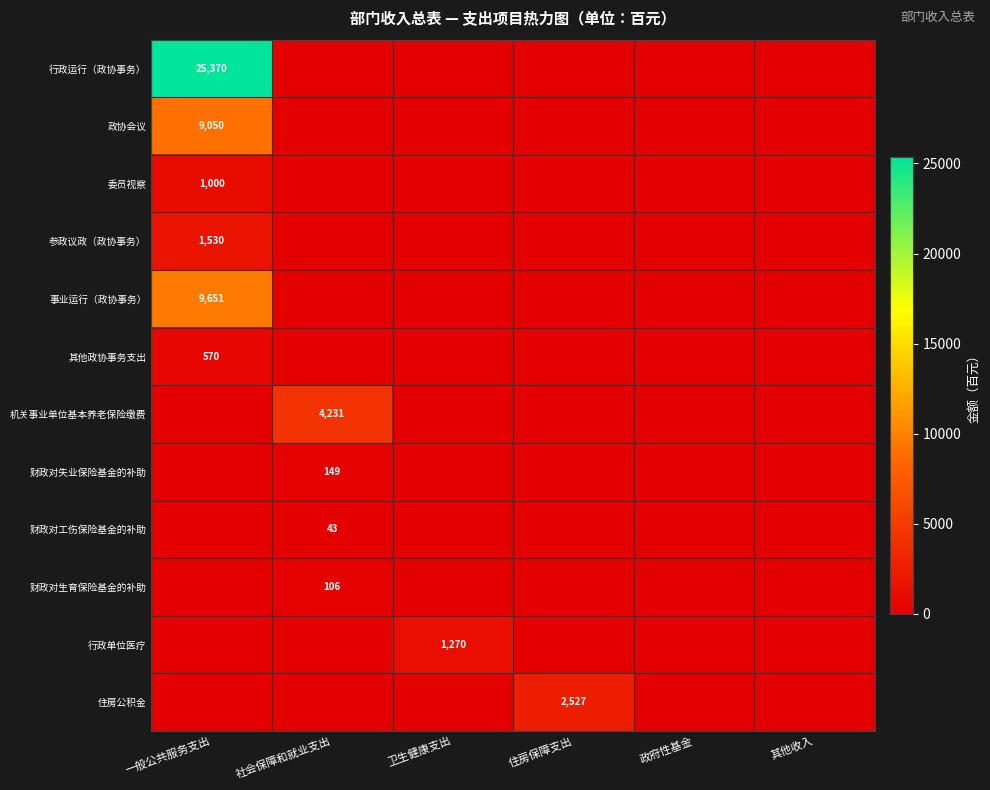

Is it true that 政协会议 equals 14344 at 一般公共服务支出?

False